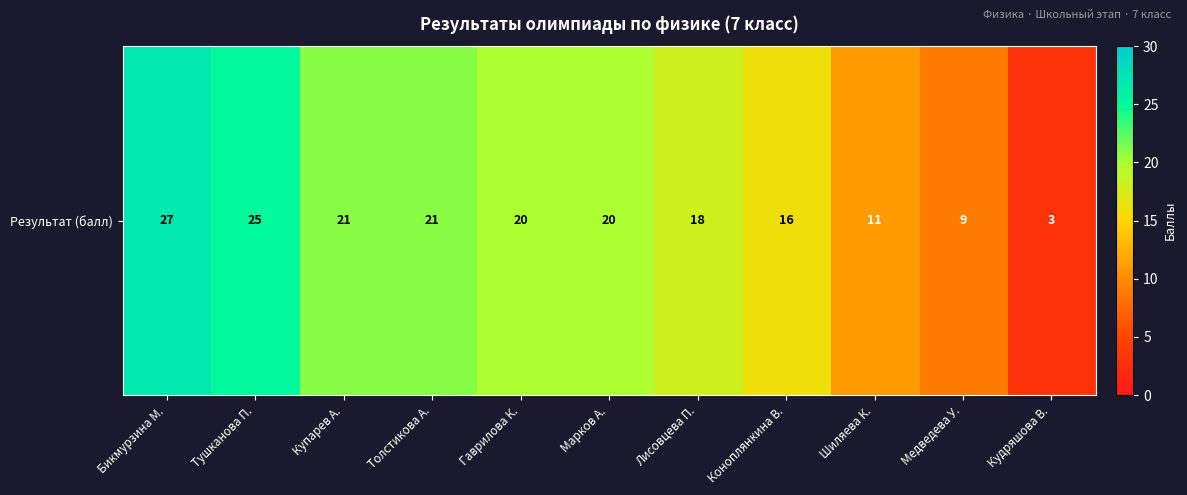

What is the sum of all values?

191